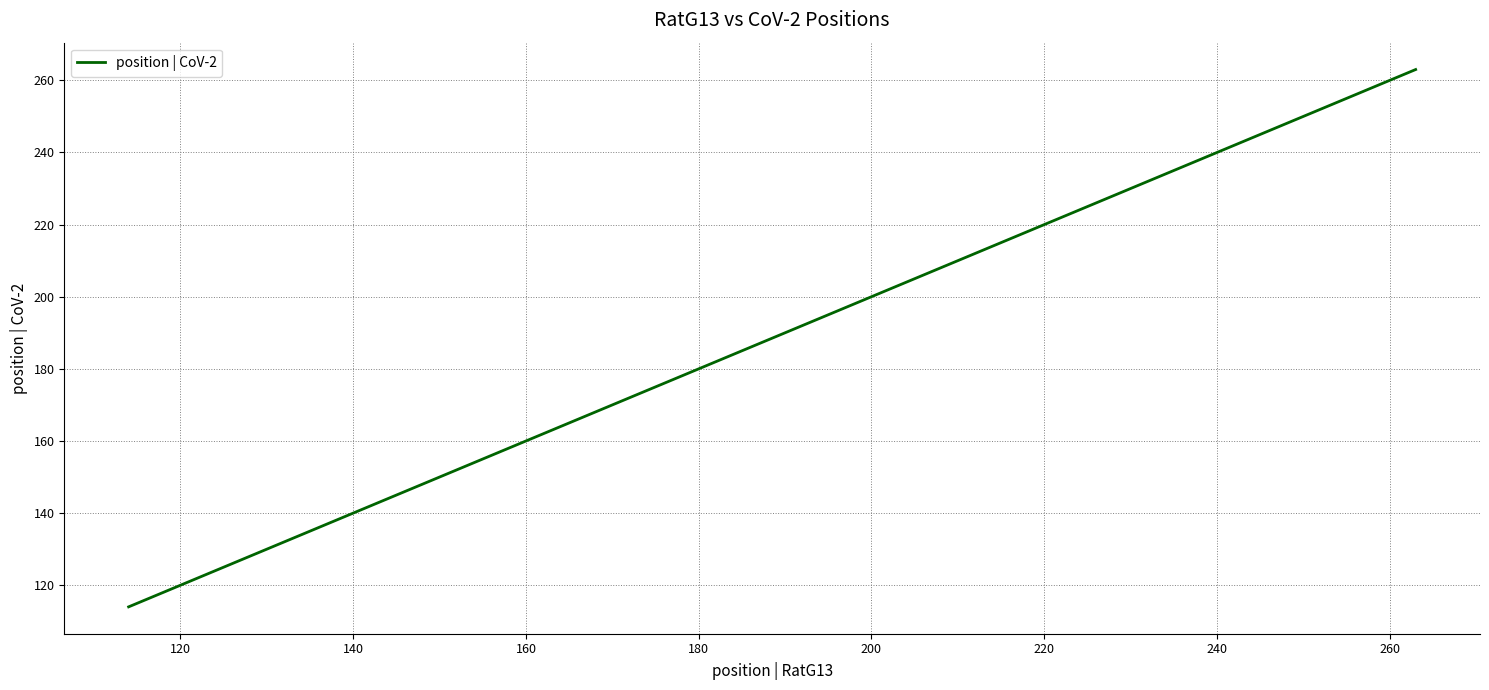

Count the number of categories in the chart.

8